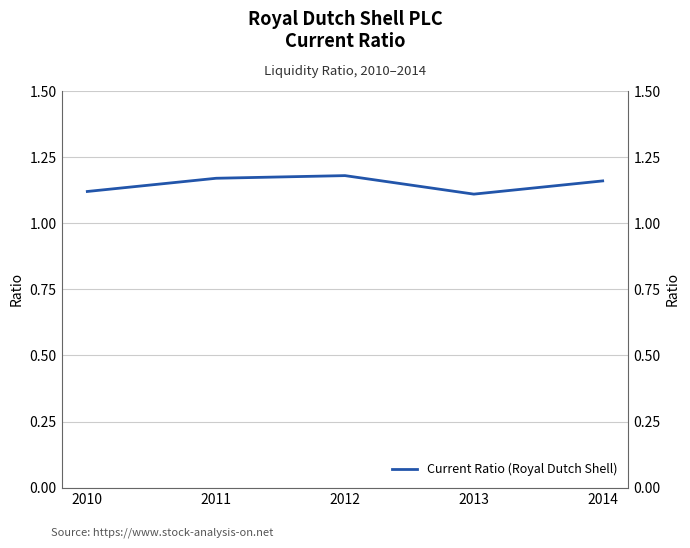

Is it true that the value at 2012 is 1.2?

True